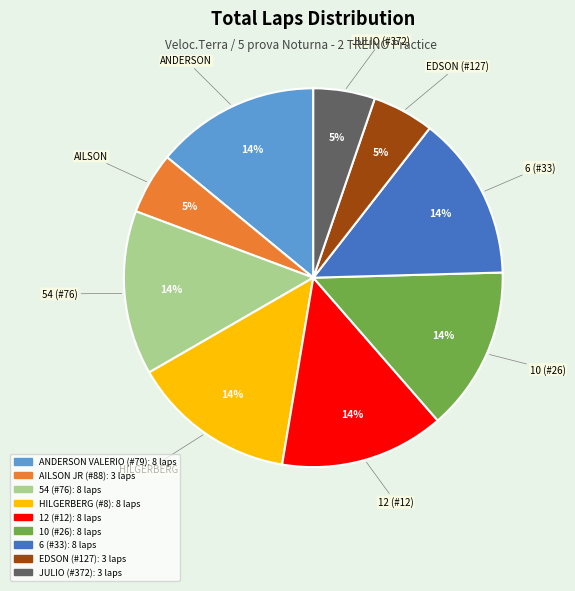

Between 10 (#26) and AILSON JR (#88), which is larger?

10 (#26)